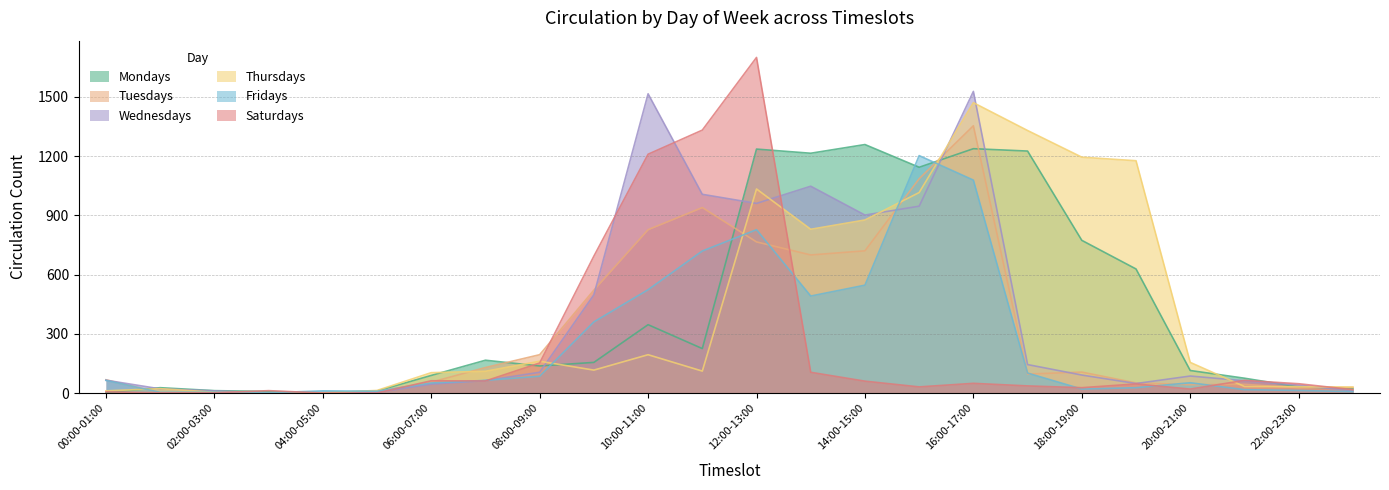

How many series are shown in this chart?

6